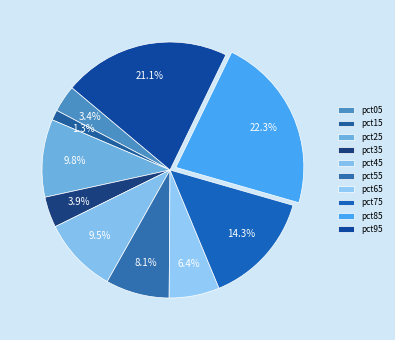

How many slices are in this pie chart?

10